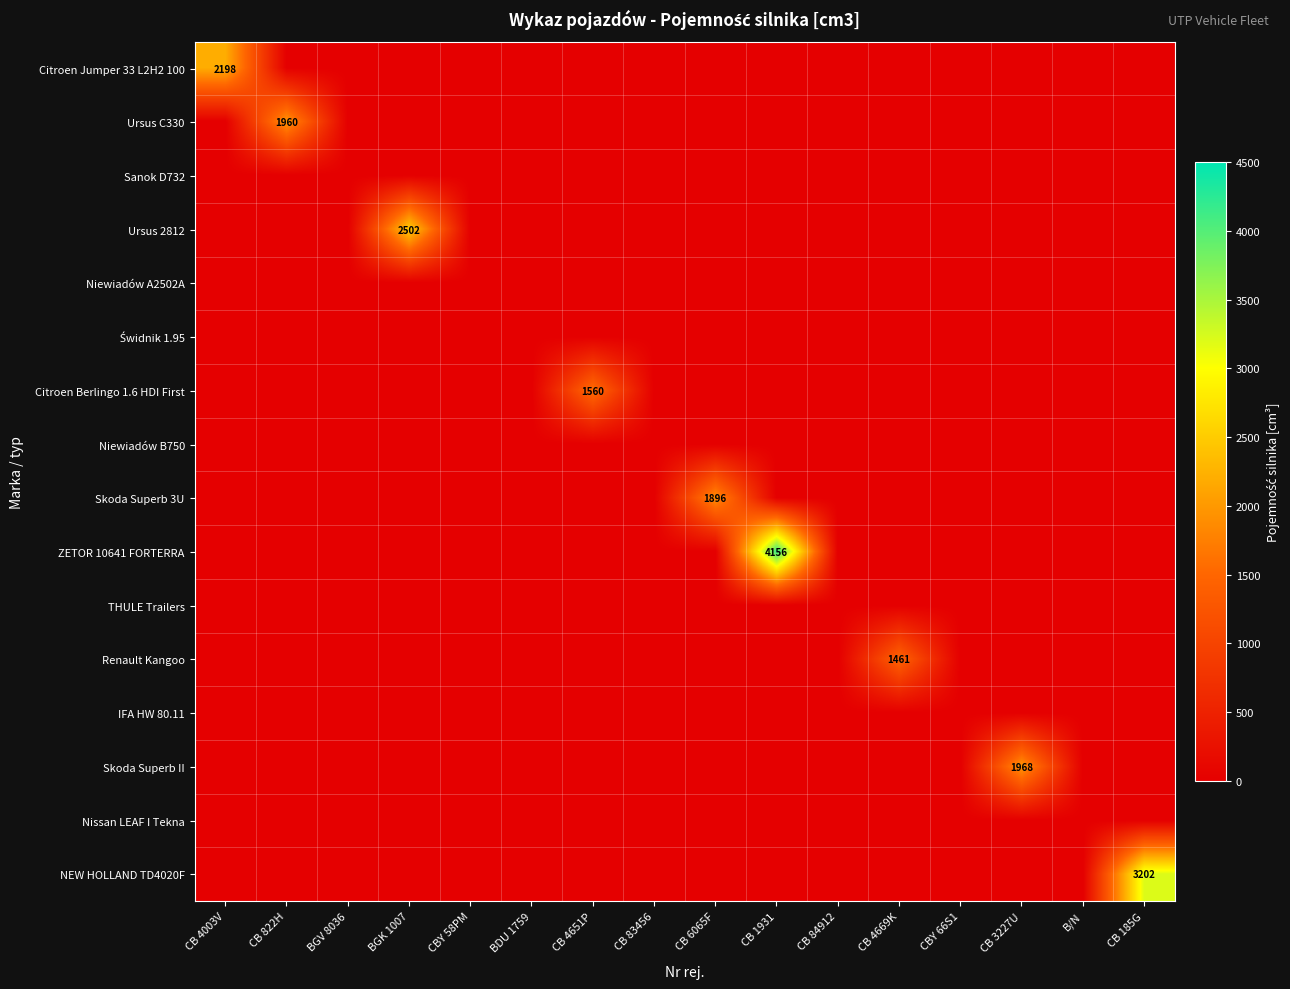

How many series are shown in this chart?

16